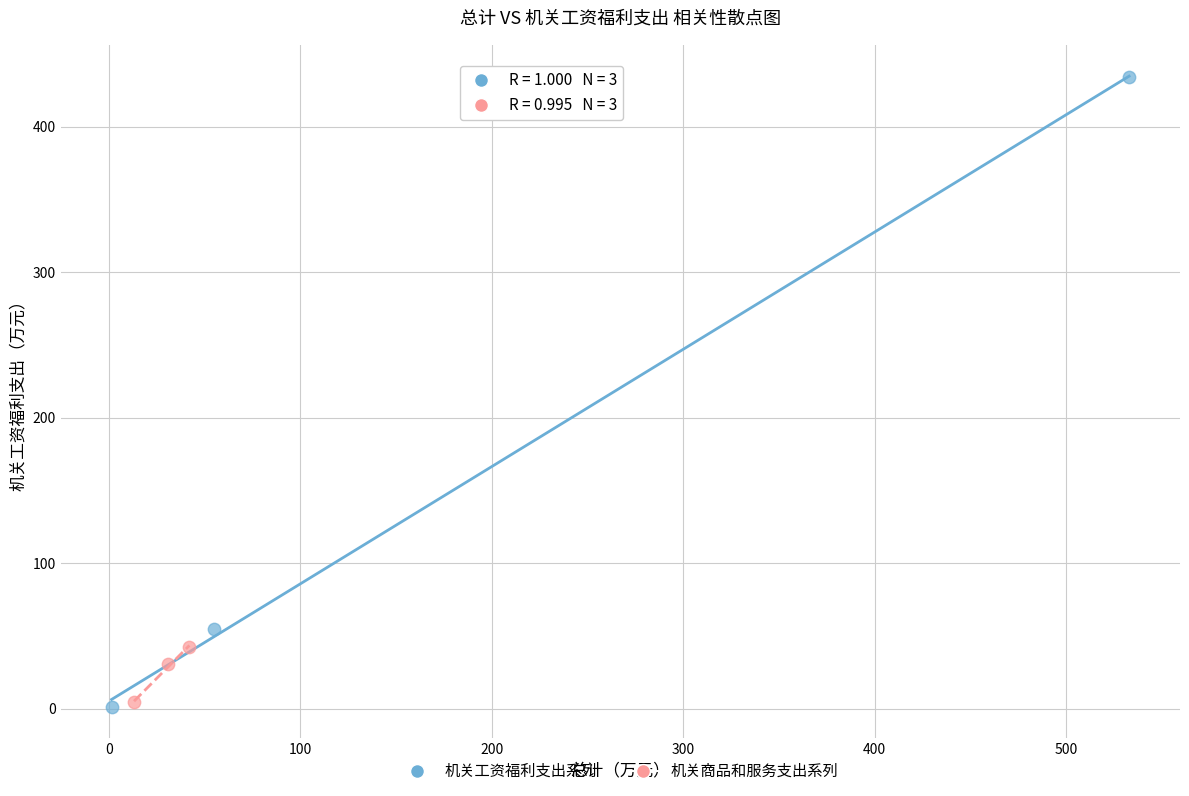

What are all the series names shown in the legend?

机关工资福利支出系列, 机关商品和服务支出系列